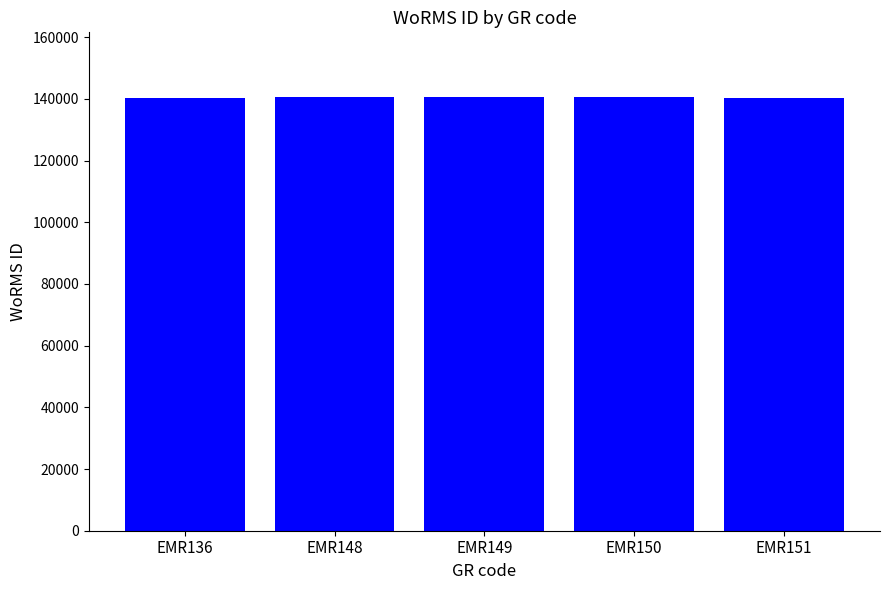

What is the minimum value shown in the chart?

140389